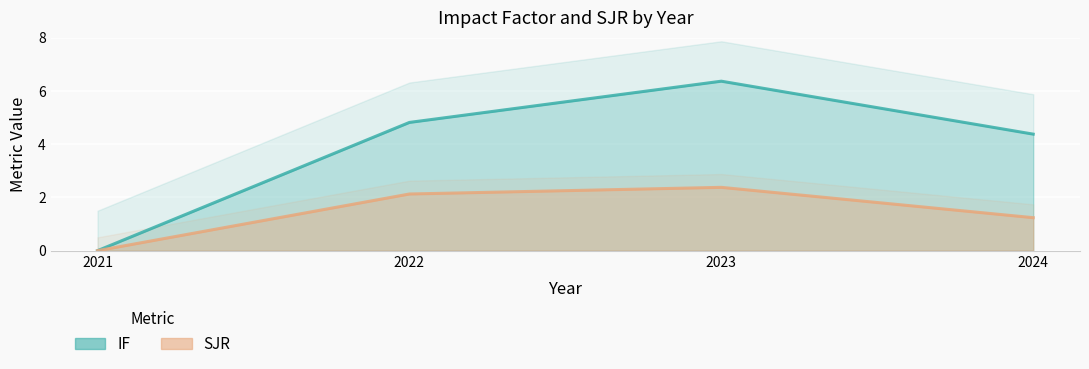

How many values in the SJR series exceed 2?

3